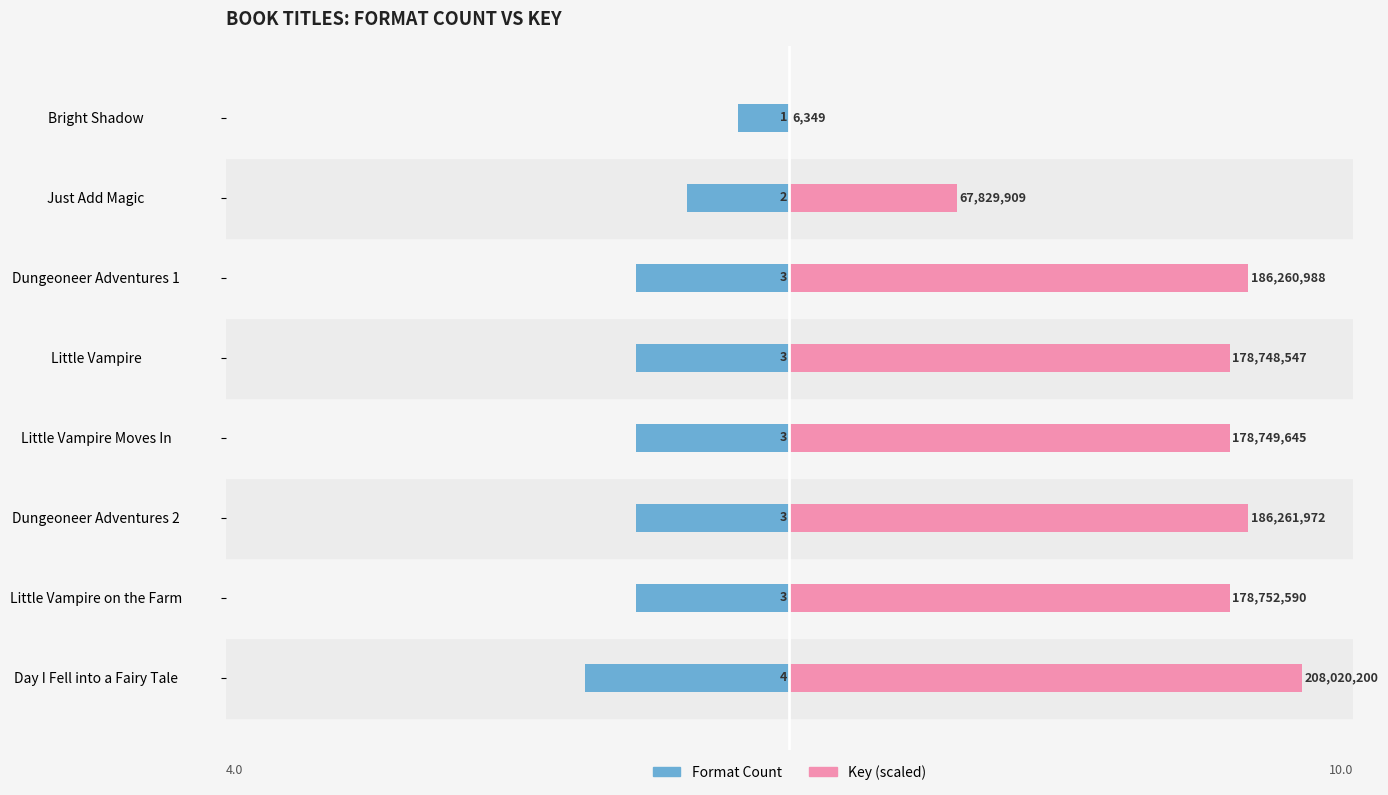

At how many categories does at least one series exceed -2?

8